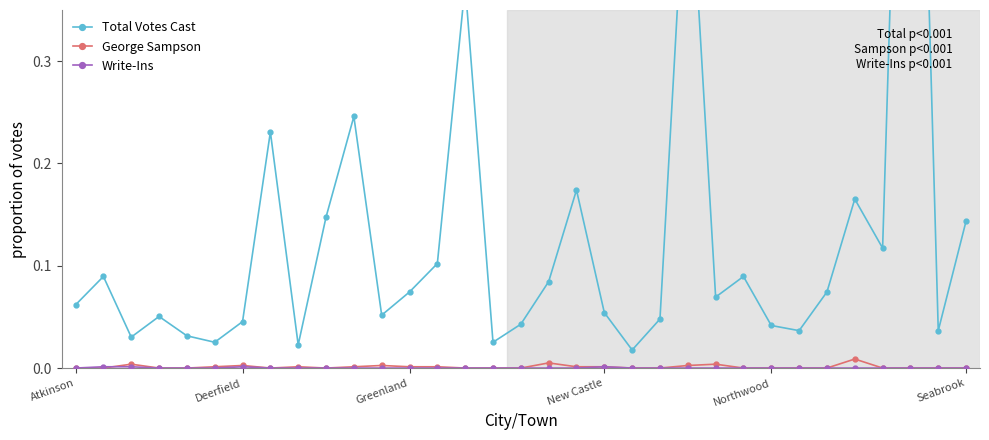

True or false: Total Votes Cast and George Sampson intersect in this chart.

False